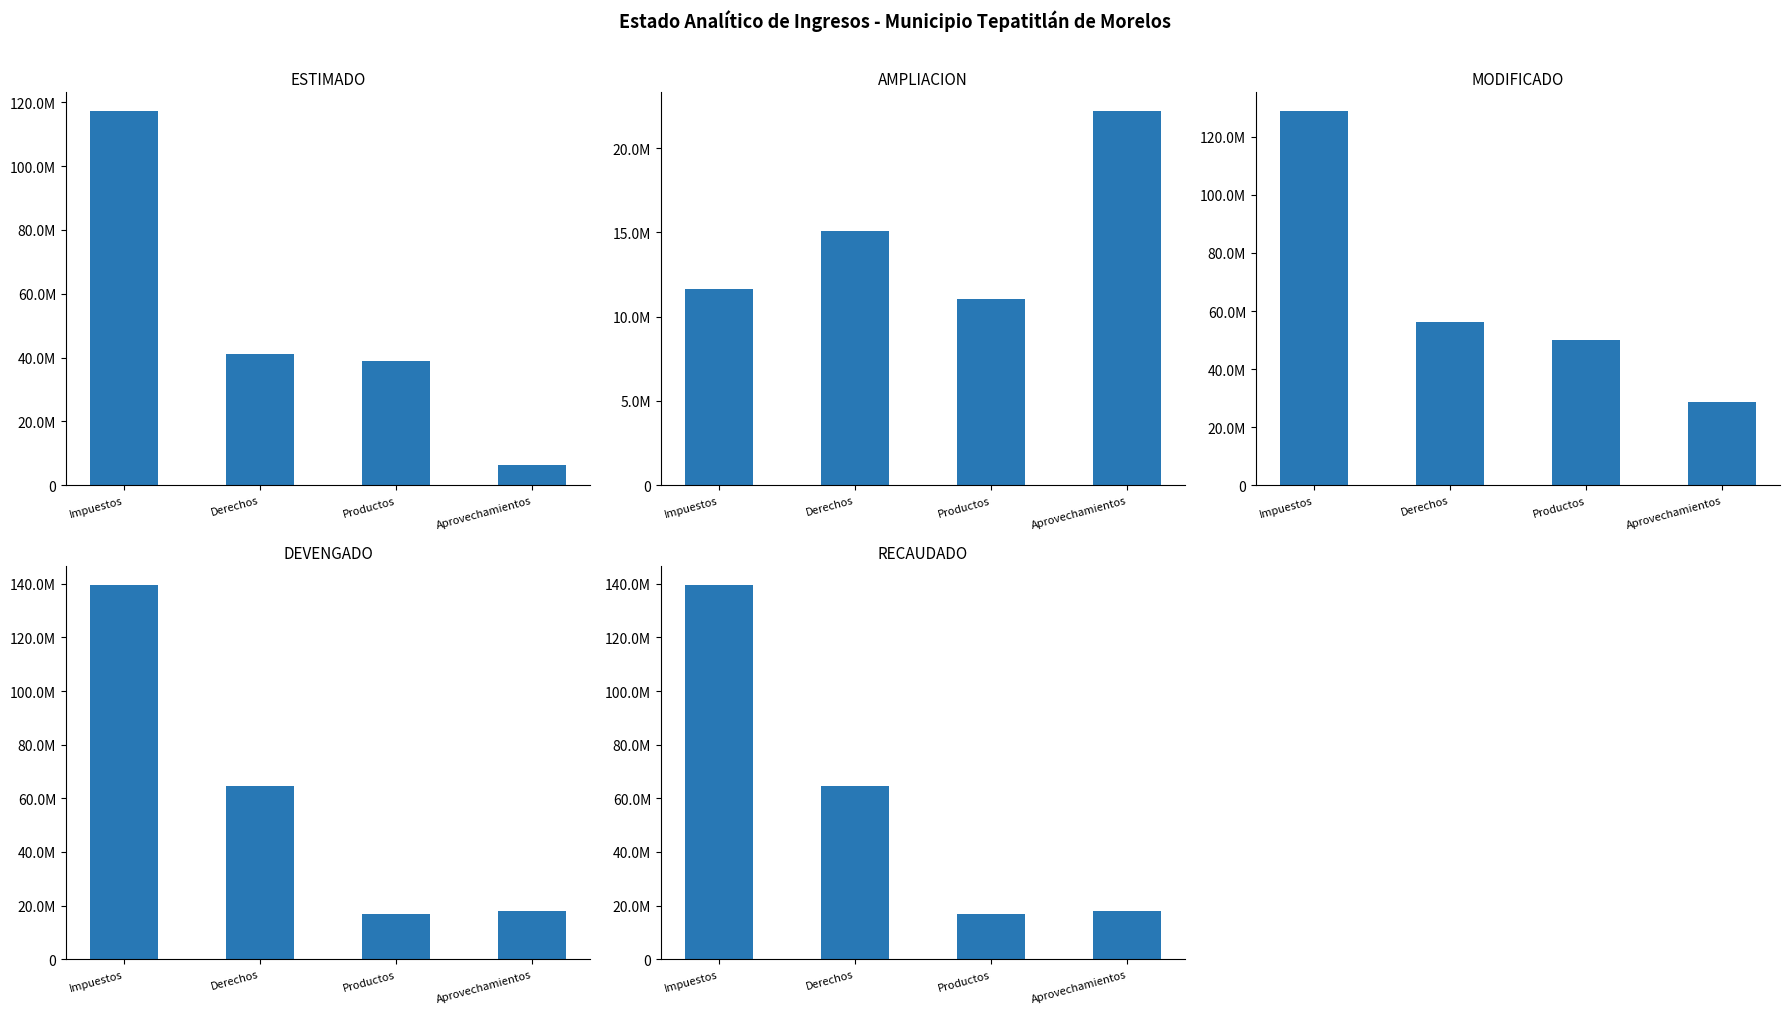

How many series are shown in this chart?

5